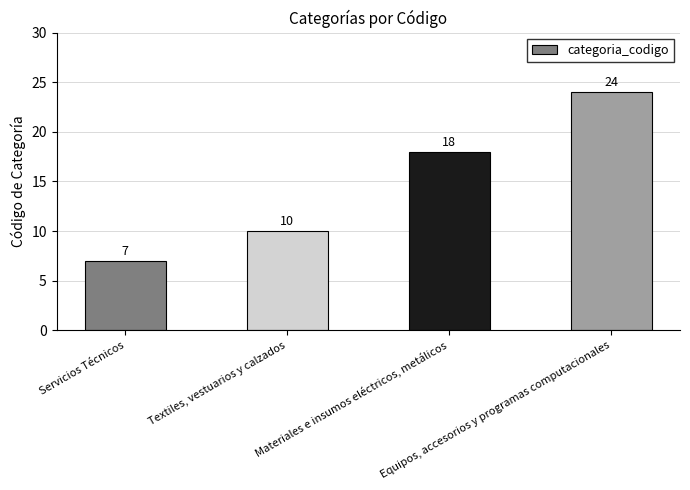

Are the bars horizontal?

No